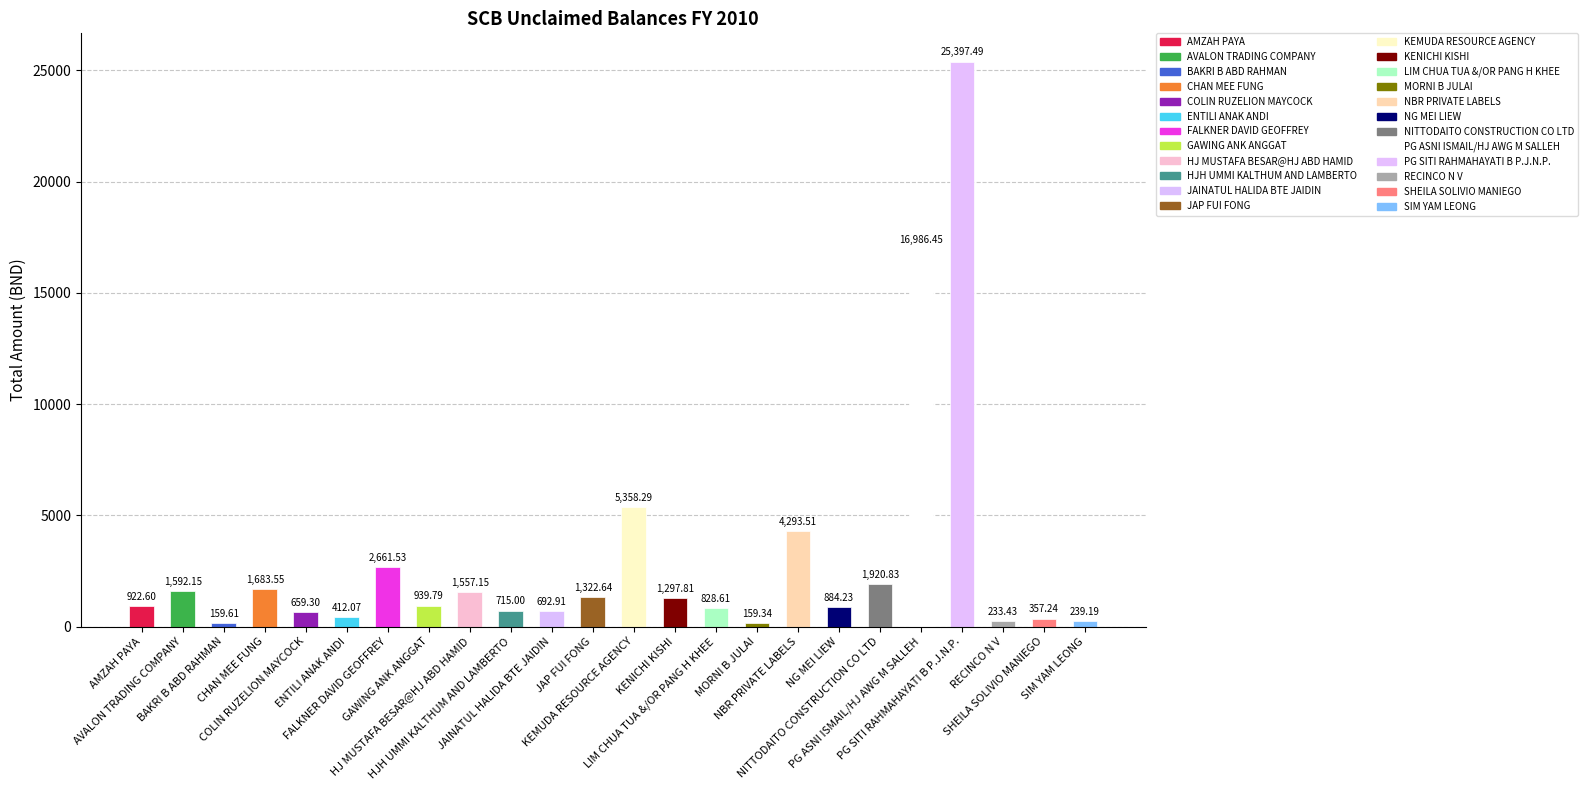

What is the change in value from JAP FUI FONG to SHEILA SOLIVIO MANIEGO?

-965.4